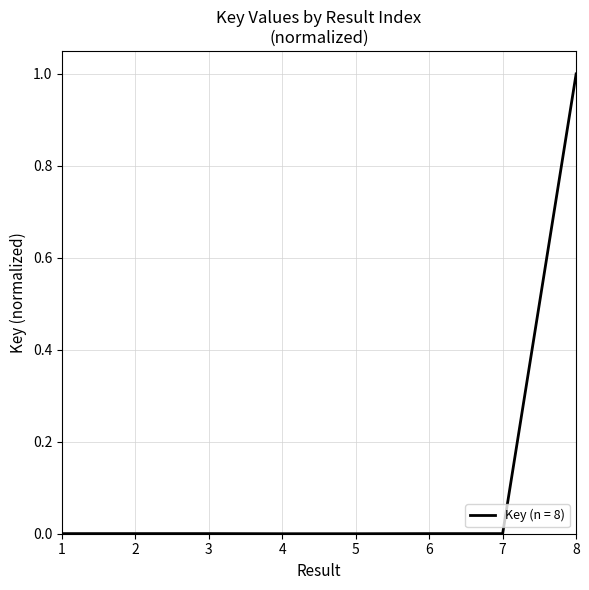

What is the greatest value displayed?

1.0